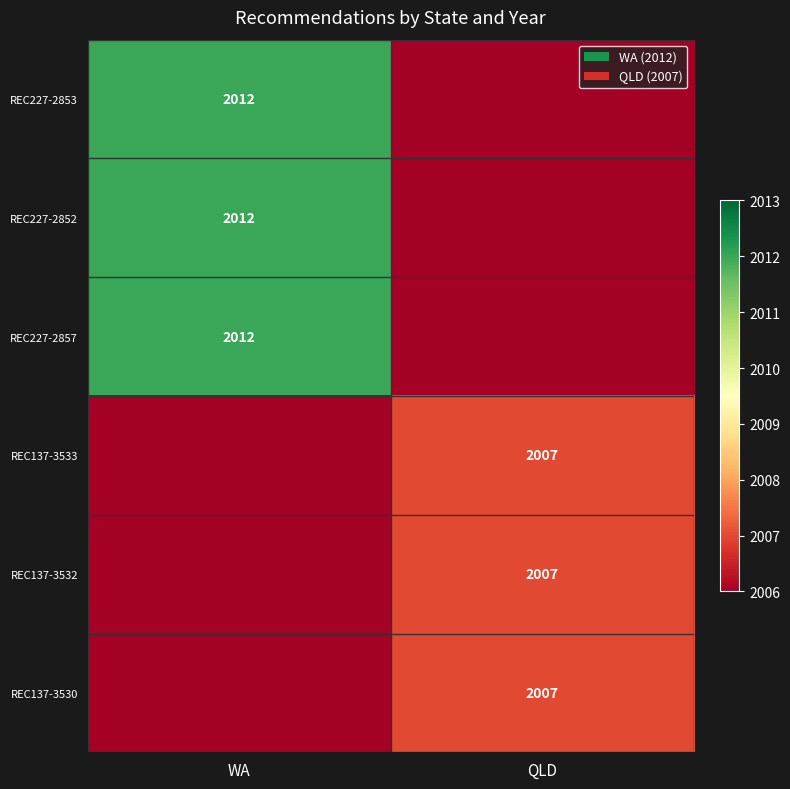

What is the spread (max minus min) of values at QLD?

5